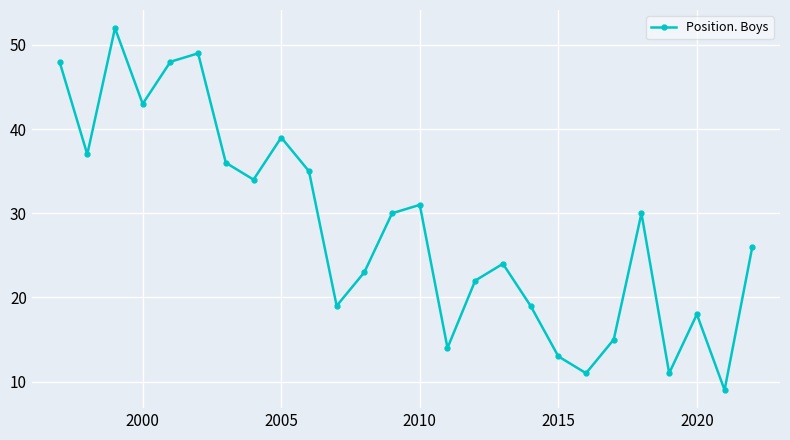

What is the difference between the maximum and minimum values?

43